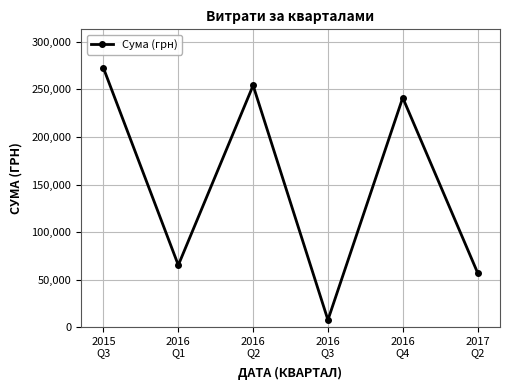

Reading left to right, list all the values displayed in this chart.

272309.0	65232.3	254169.9	7599.0	241258.0	57347.0